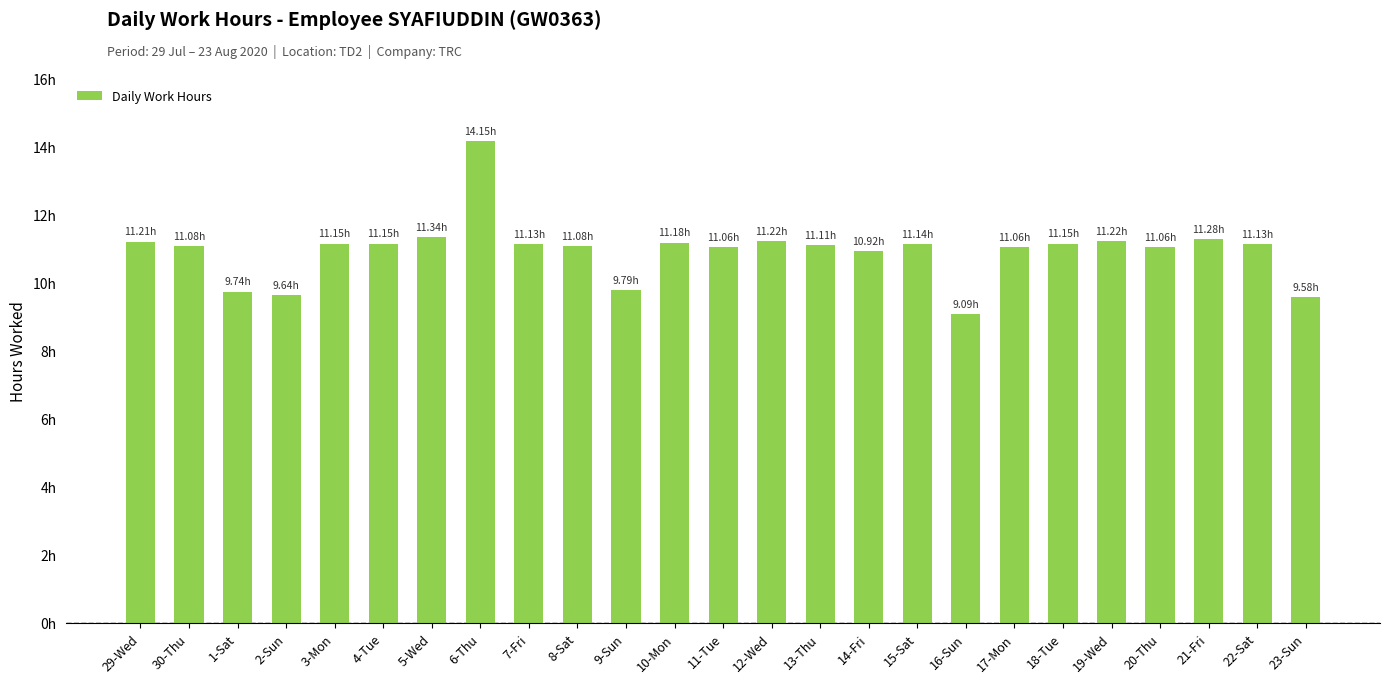

What is the difference between the maximum and minimum values?

5.1